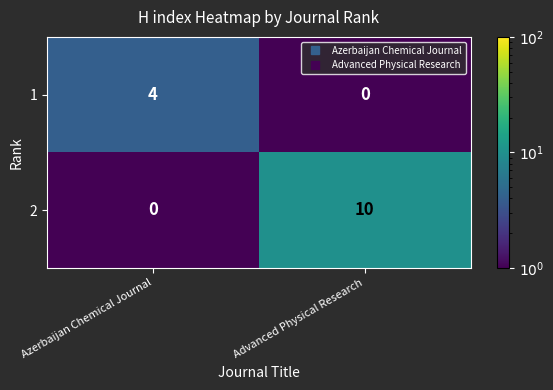

What is the spread (max minus min) of values at Azerbaijan Chemical Journal?

4